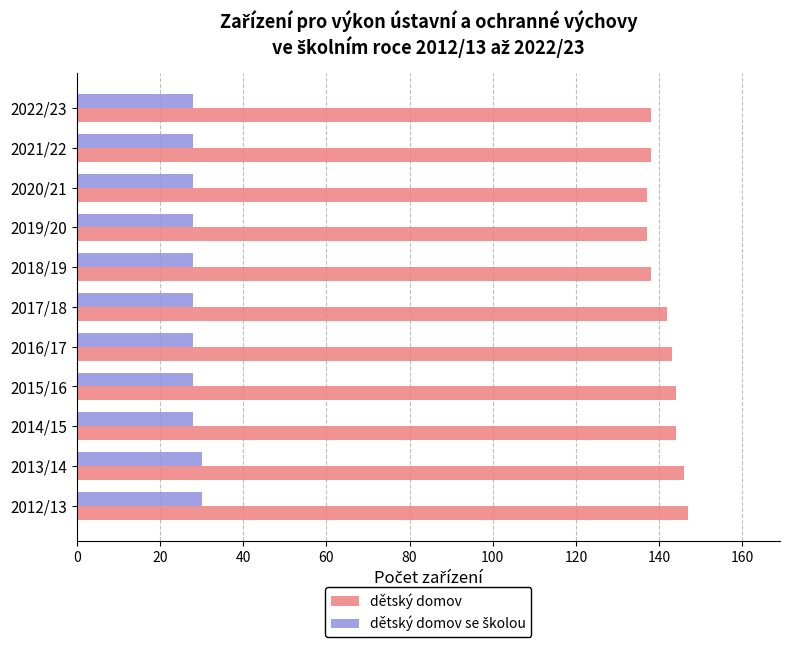

True or false: dětský domov has a value of 137 at 2019/20.

True